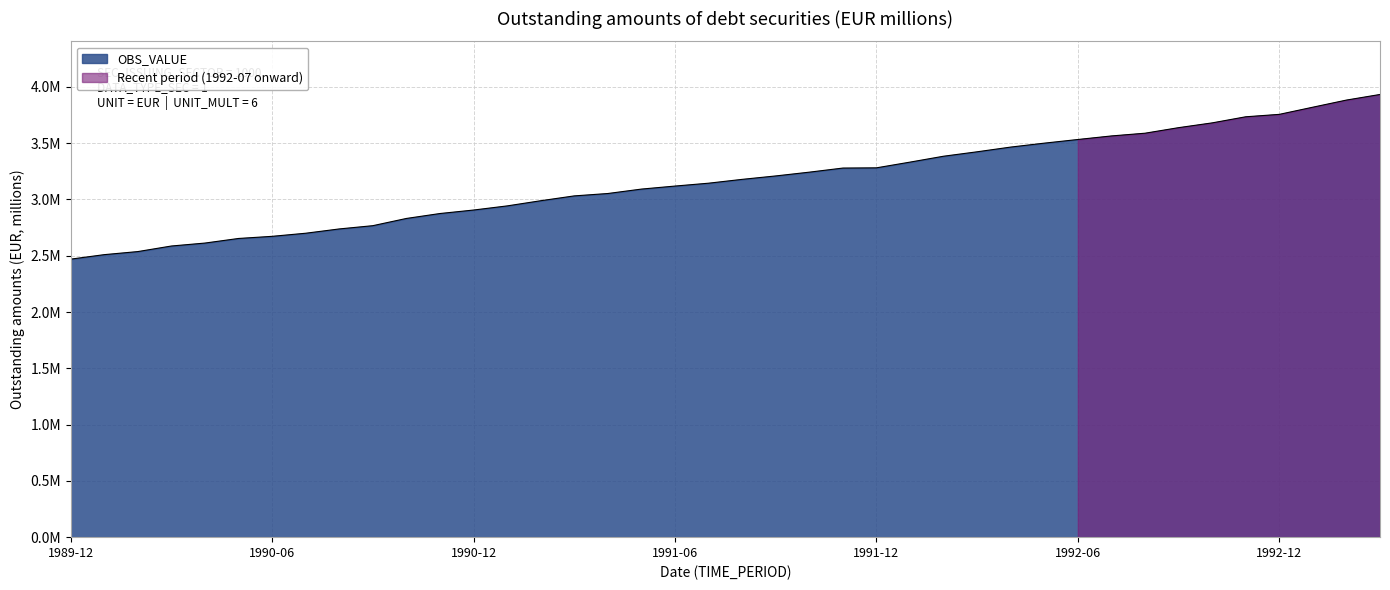

What is the average value?

3166084.8